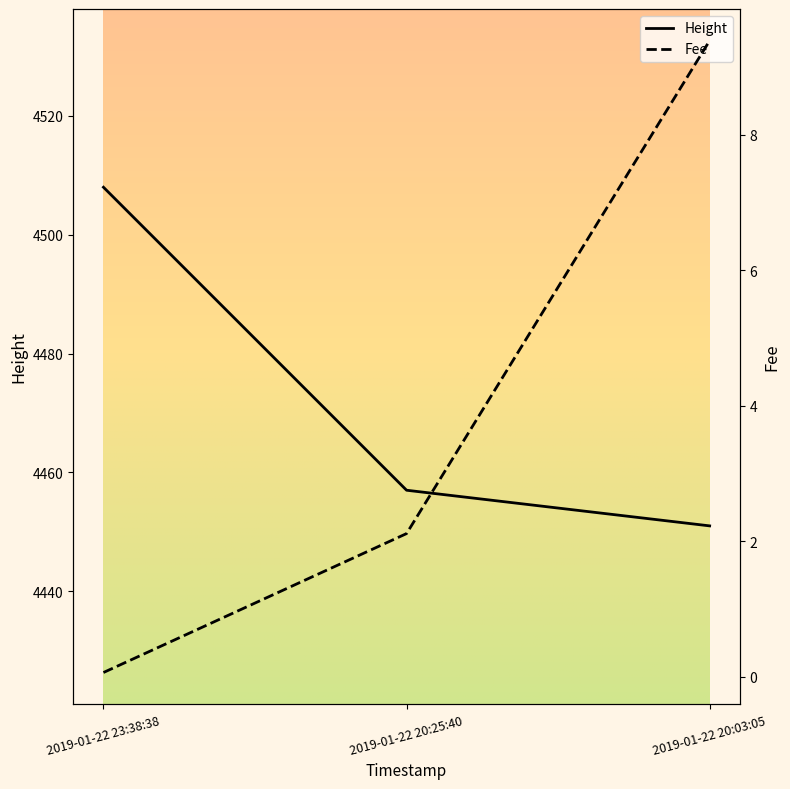

The Fee series shows 0.1 at 2019-01-22 23:38:38. True or false?

True